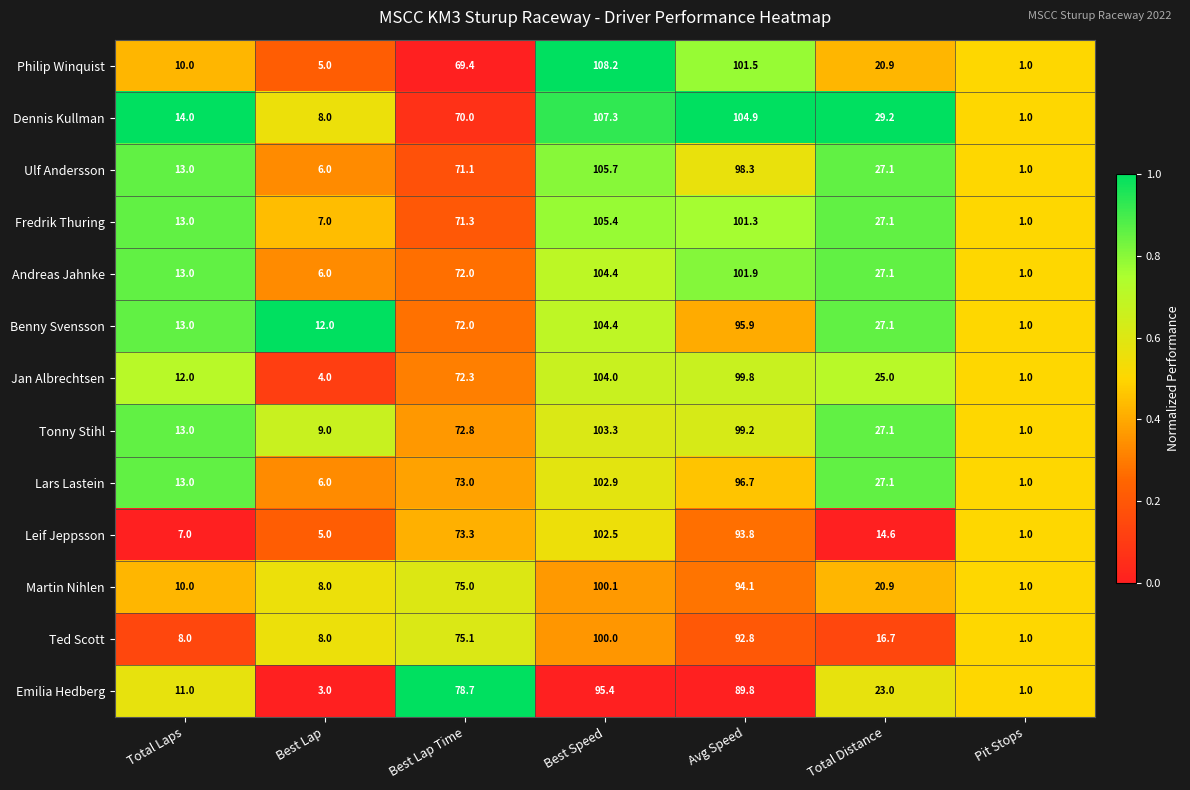

At which category is the sum across all series the highest?

Best Speed